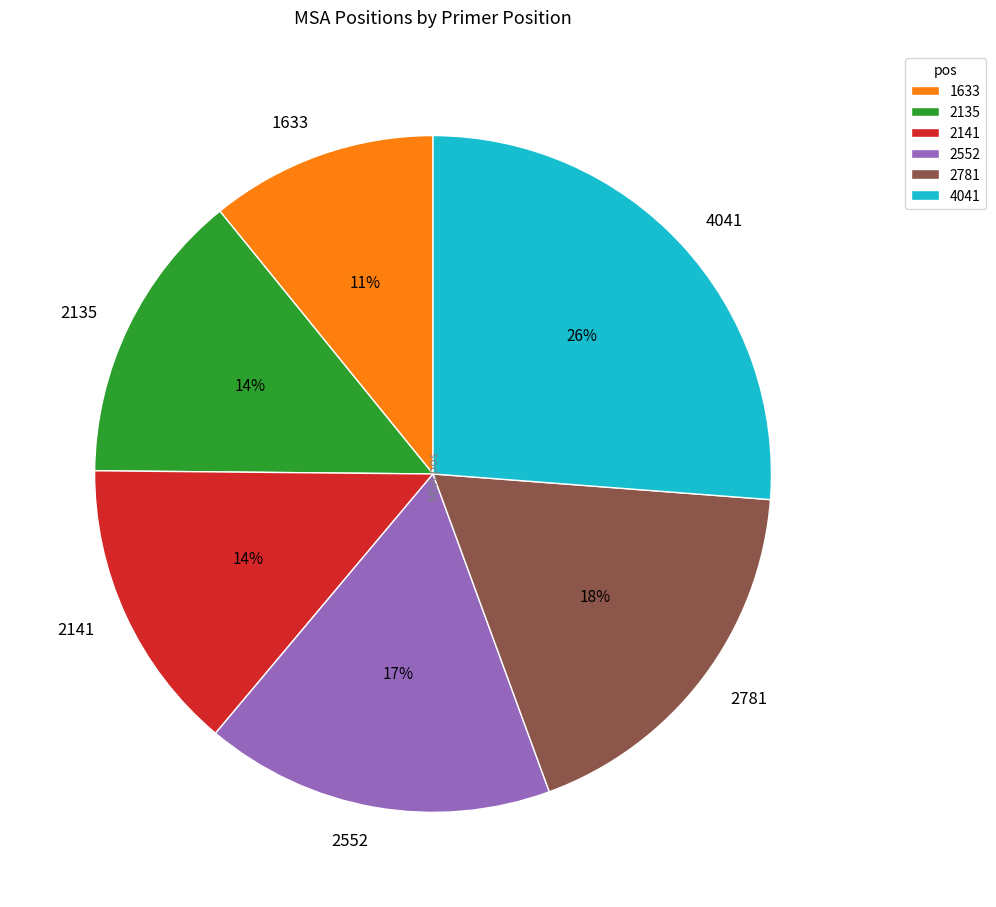

Does 2781 account for over 50% of the chart?

No